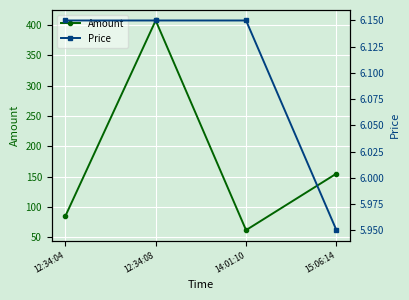

What is the maximum value shown in the chart?

407.0